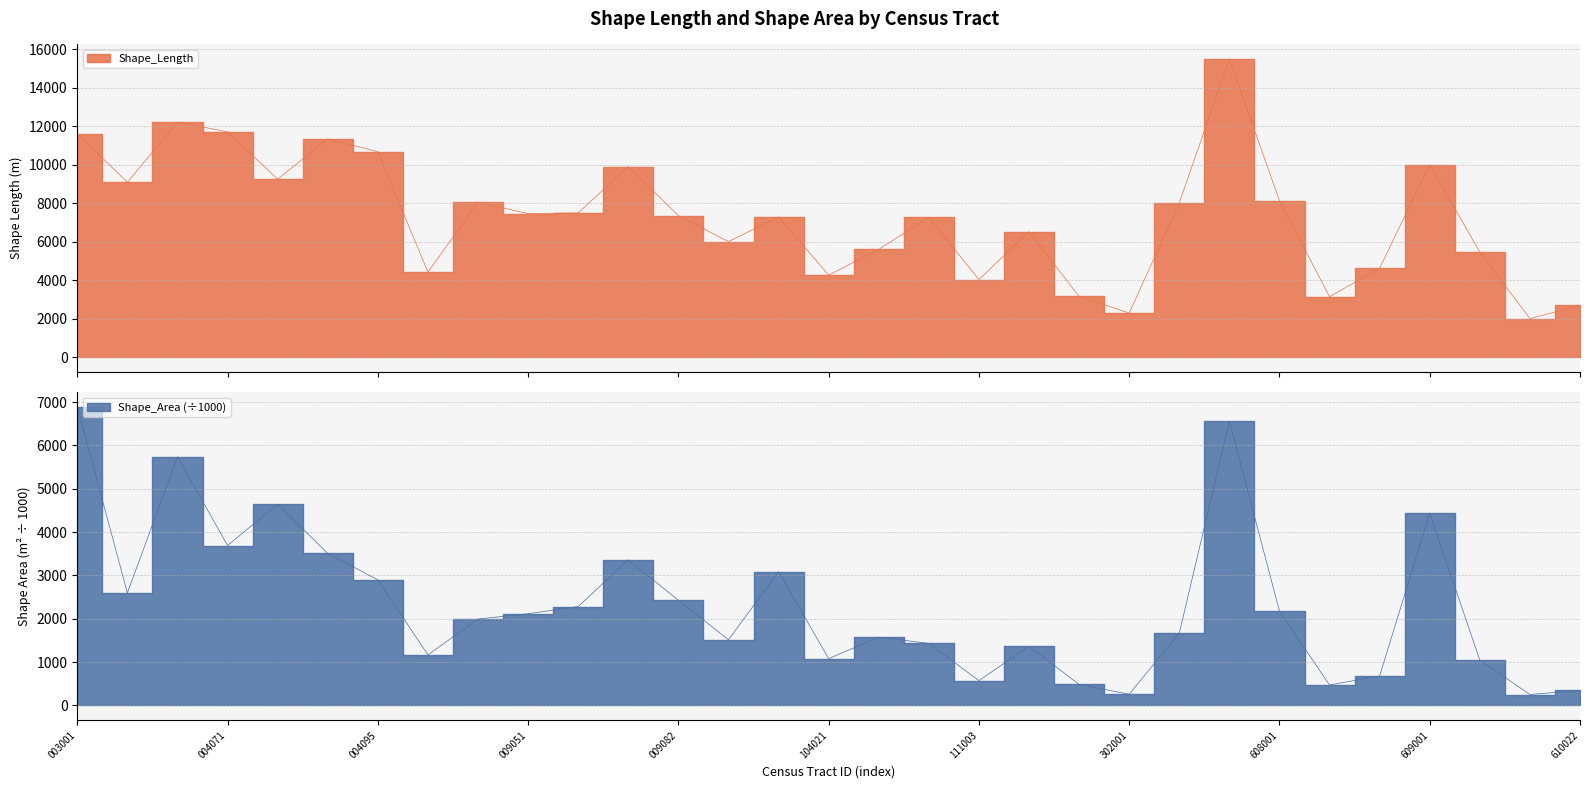

Where is the first local maximum for Shape_Area?

510411004061